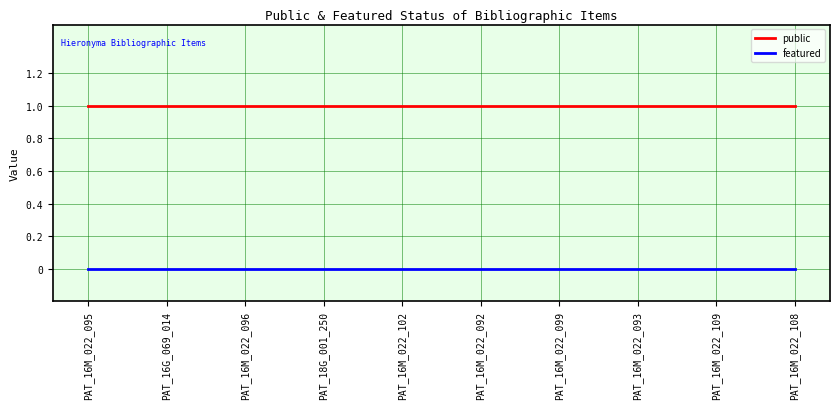

True or false: featured and public cross at least once.

False